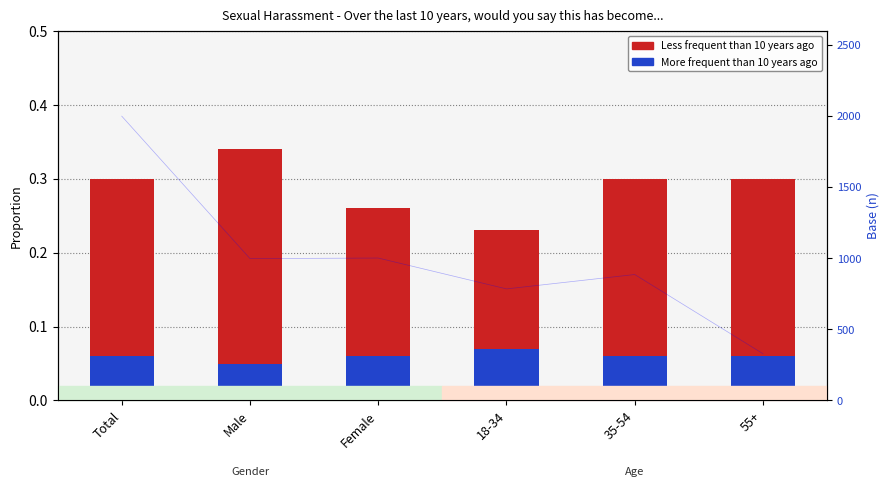

How many bars are there in each group?

2